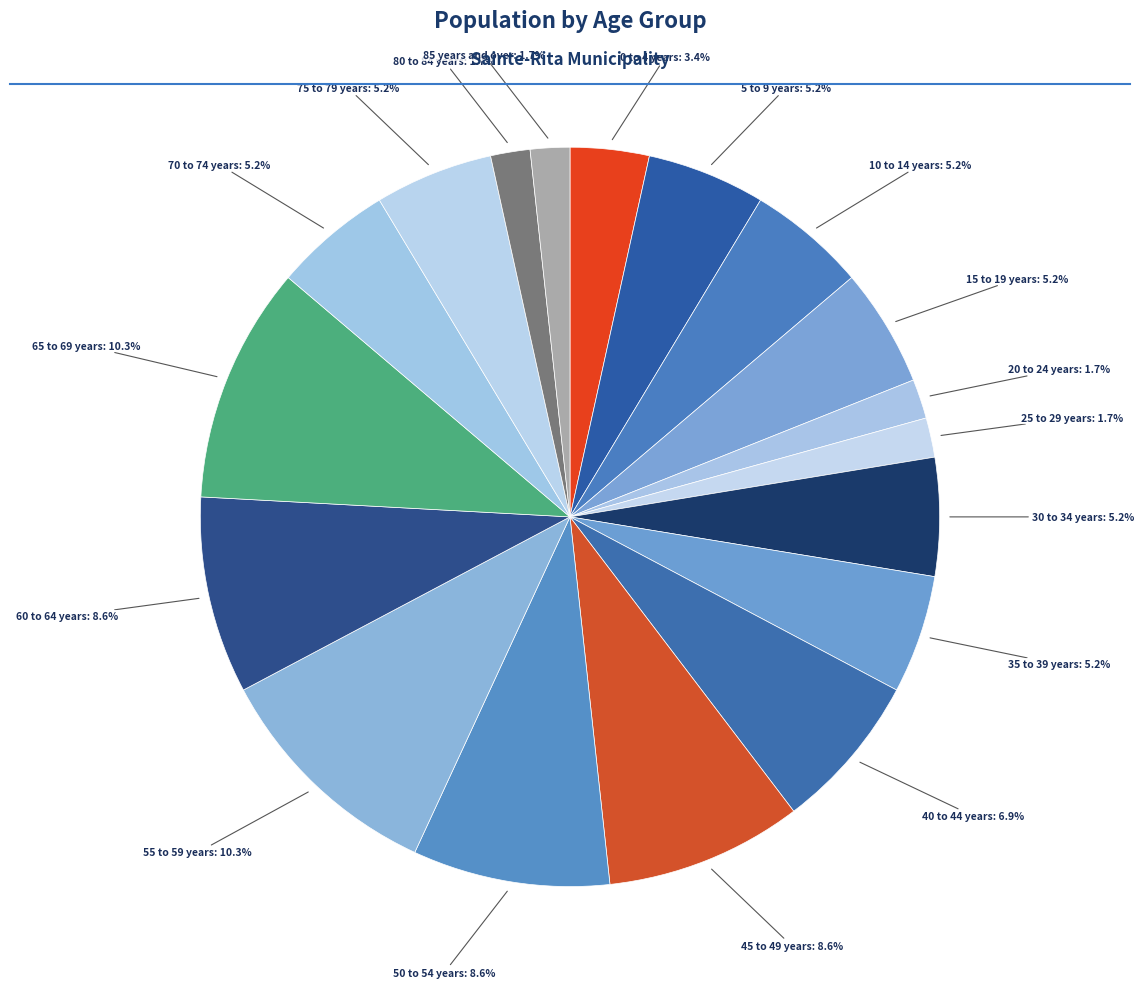

How many segments does this pie chart have?

18